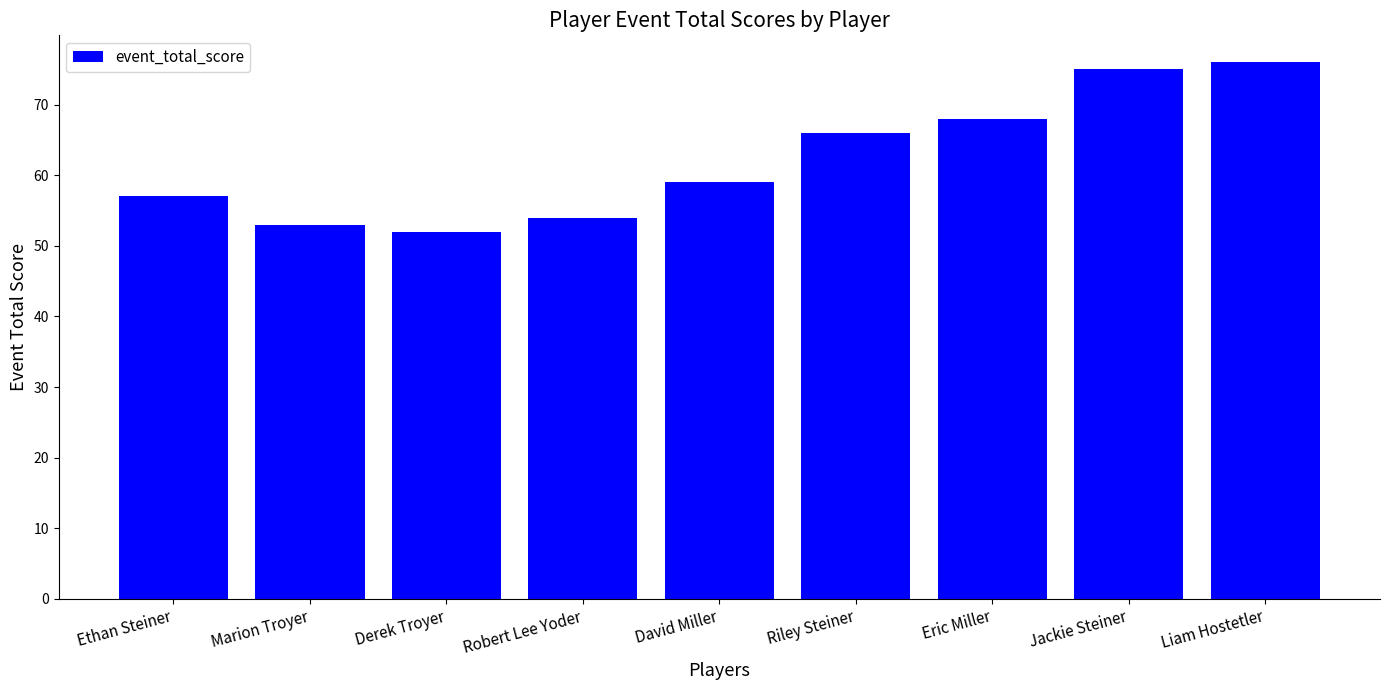

What is the difference between the values at Liam Hostetler and Marion Troyer?

23